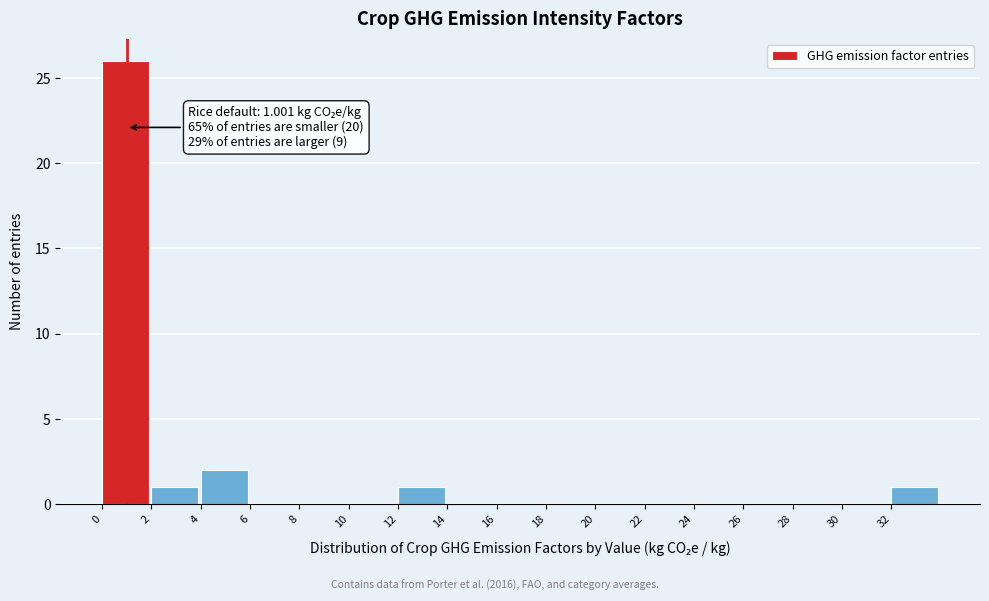

Which range on the x-axis has the tallest bar?

0 to 2